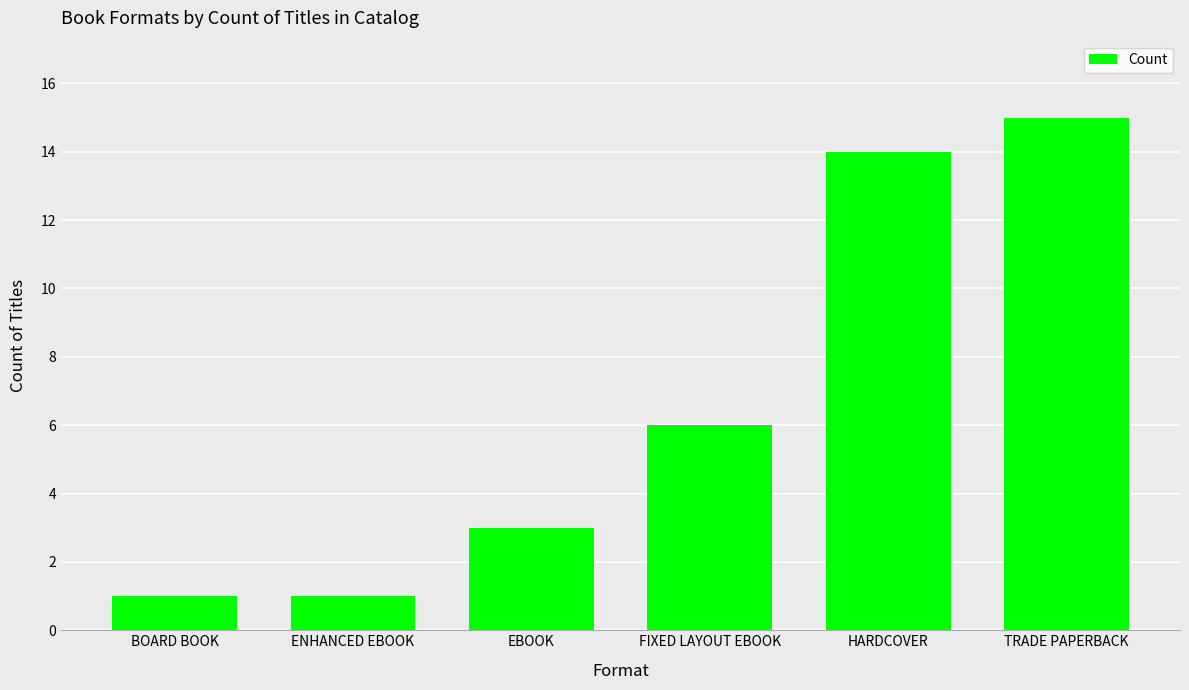

What is the change in value from FIXED LAYOUT EBOOK to HARDCOVER?

+8